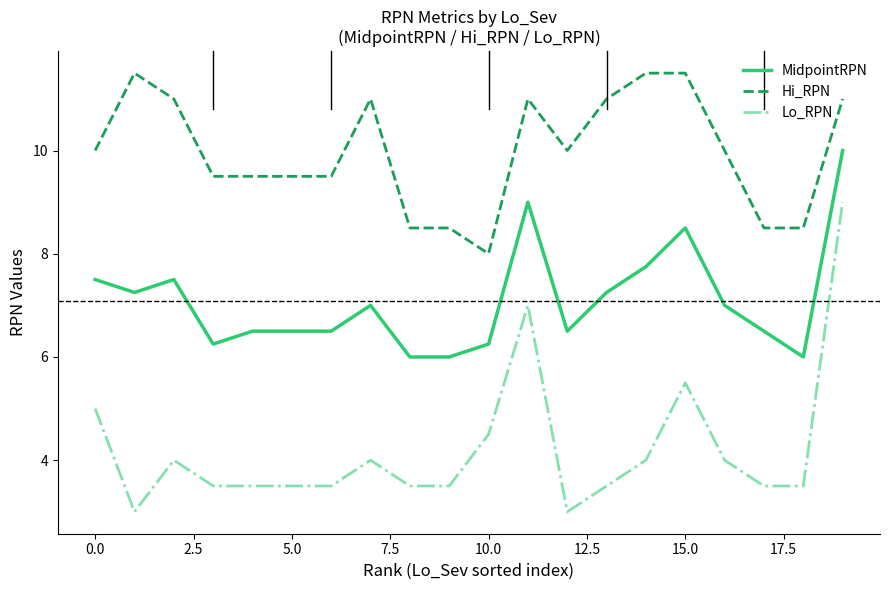

What is the difference between the maximum and minimum values in the Hi_RPN series?

3.5